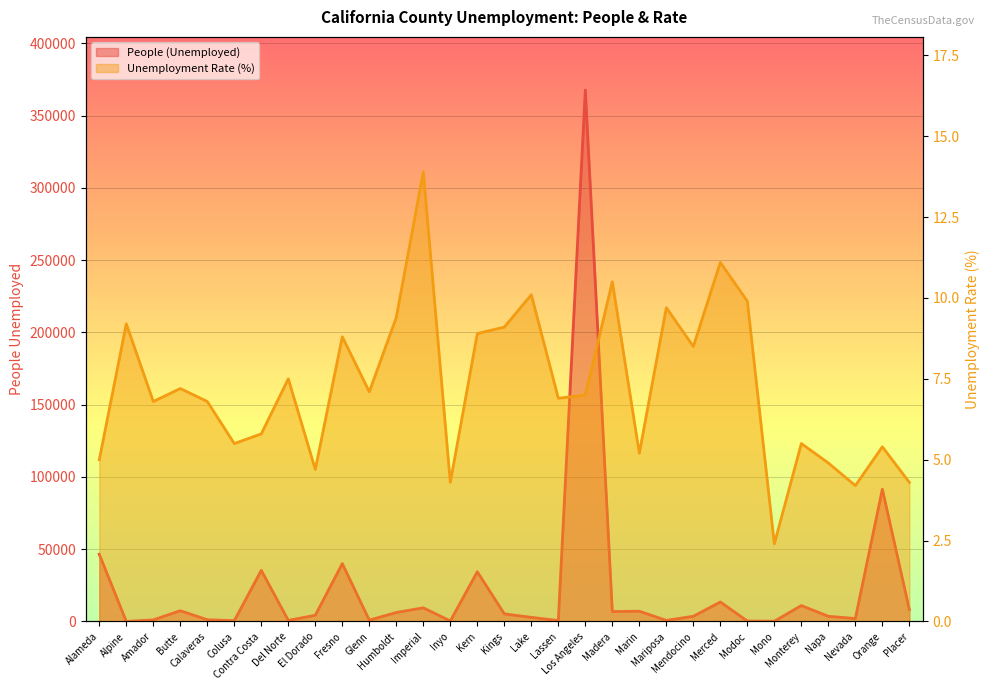

How many data points does each series have?

31